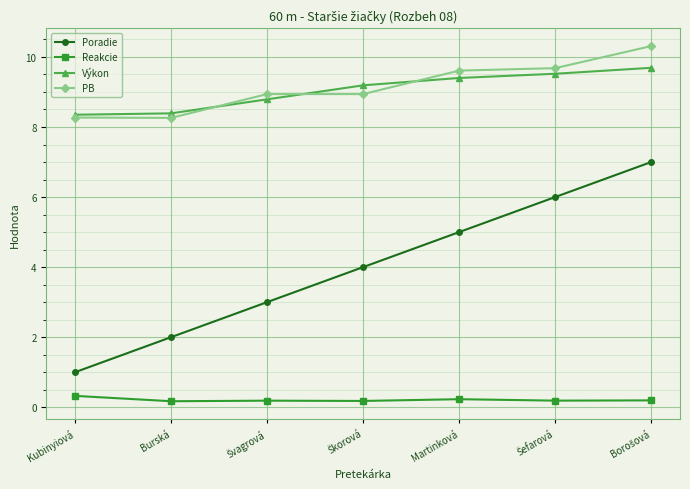

True or false: Poradie has more than 1 points higher than both neighbors.

False